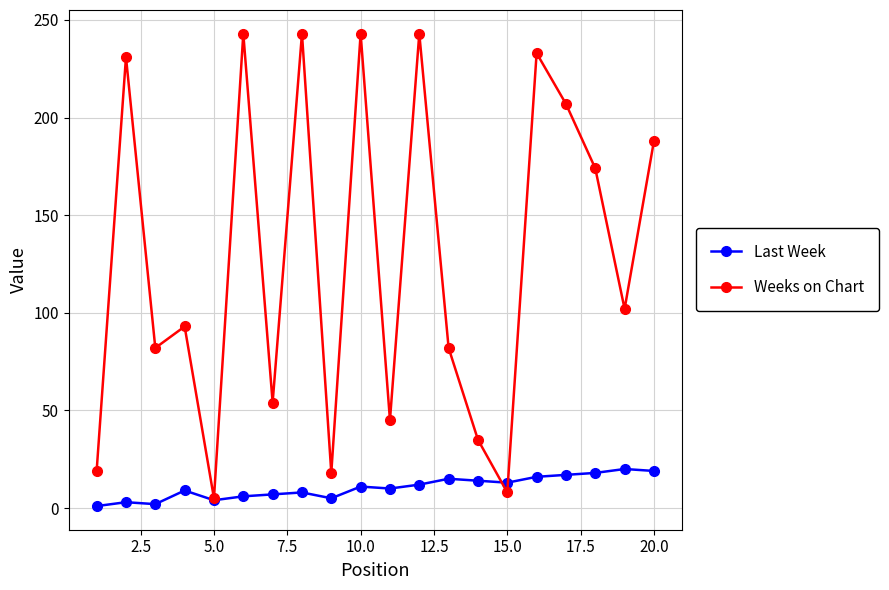

Which series has the widest spread of values?

Weeks on Chart